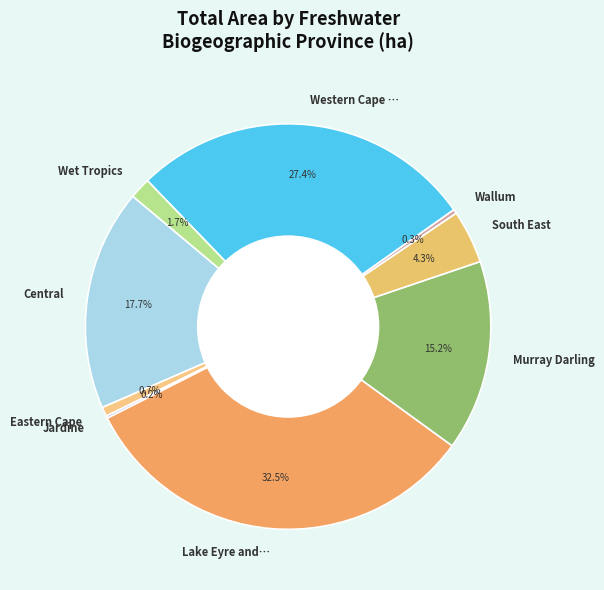

Between Lake Eyre and… and Wet Tropics, which is larger?

Lake Eyre and…